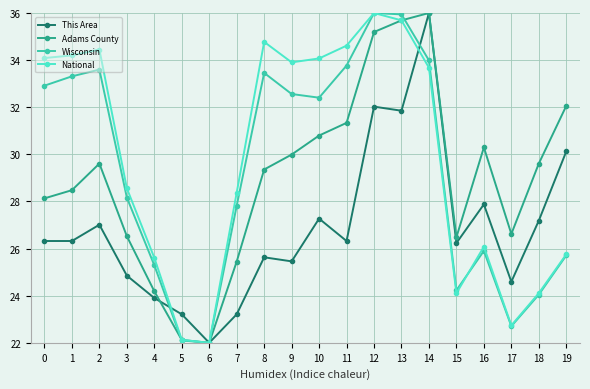

Which category has the lowest value in the Adams County series?

6